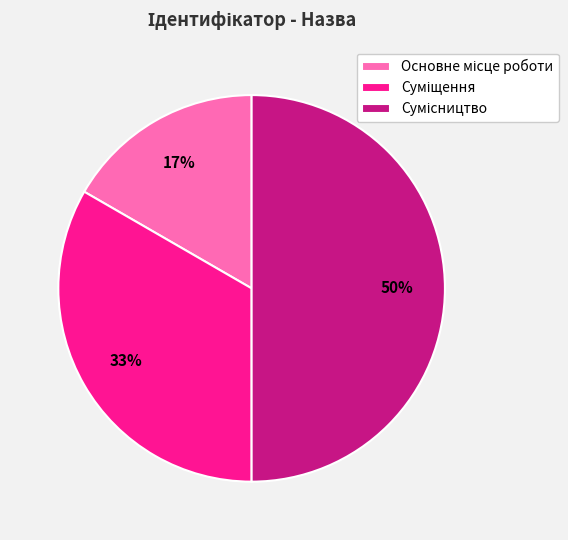

To the nearest percent, what is the difference between the largest and smallest slice percentages?

33%